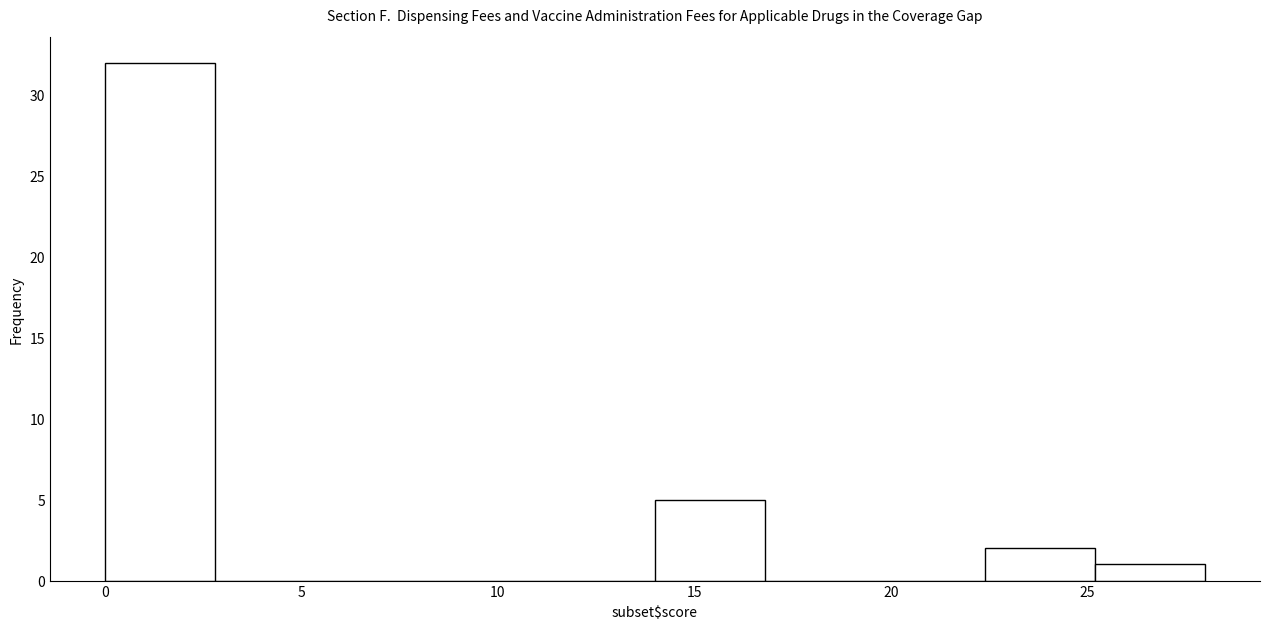

Reading left to right, transcribe this chart: for each bar, give the range it covers on the x-axis and its height. Neither the bar edges nor the heights are printed on the chart, so give them approximately, as read against the axes.

0.0 to 2.8: 32
2.8 to 5.6: 0
5.6 to 8.4: 0
8.4 to 11.2: 0
11.2 to 14.0: 0
14.0 to 16.8: 5
16.8 to 19.6: 0
19.6 to 22.4: 0
22.4 to 25.2: 2
25.2 to 28.0: 1